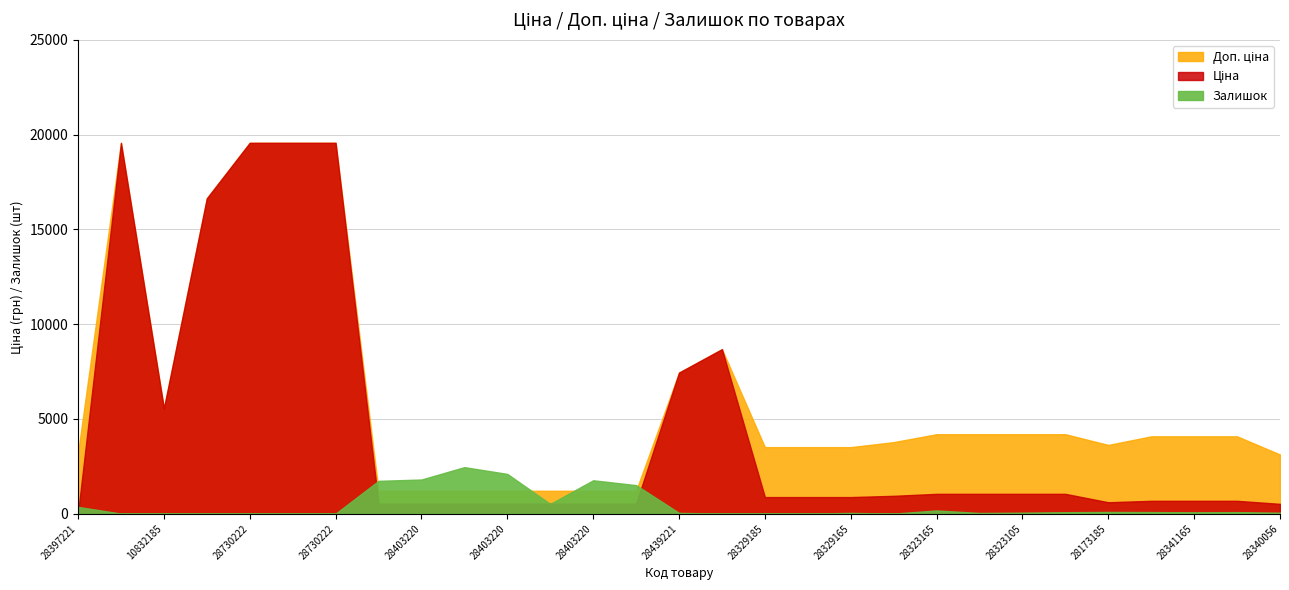

Reading left to right, list all the values displayed in this chart.

Ціна: 32.0	19564.9	5560.3	16636.8	19564.9	19564.9	19564.9	528.2	528.2	528.2	528.2	528.2	528.2	528.2	7444.6	8679.5	878.0	878.0	878.0	944.2	1048.4	1048.4	1048.4	1048.4	604.6	680.4	680.4	680.4	520.6
Доп. ціна: 3205.0	19564.9	5560.3	16636.8	19564.9	19564.9	19564.9	1210.7	1210.7	1210.7	1210.7	1210.7	1210.7	1210.7	7444.6	8679.5	3511.9	3511.9	3511.9	3777.0	4193.5	4193.5	4193.5	4193.5	3627.9	4082.3	4082.3	4082.3	3123.8
Залишок: 360.0	7.0	3.0	1.0	7.0	5.0	3.0	1734.0	1804.0	2457.0	2099.0	518.0	1764.0	1508.0	44.0	11.0	9.0	7.0	43.0	6.0	172.0	40.0	56.0	80.0	94.0	87.0	75.0	84.0	53.0